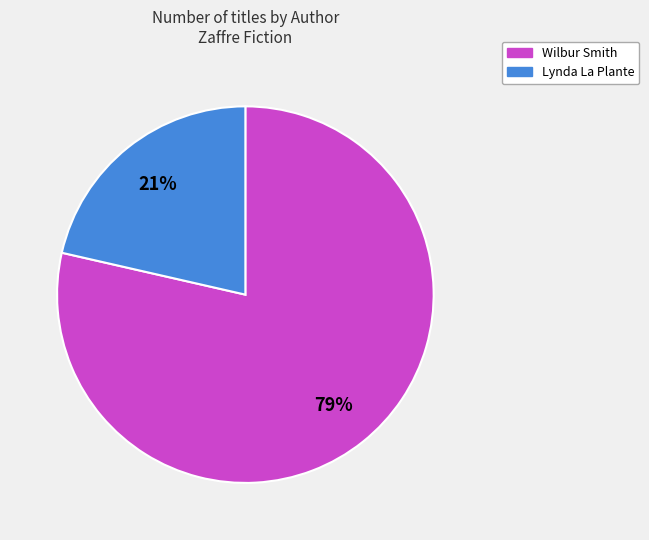

Between Lynda La Plante and Wilbur Smith, which is larger?

Wilbur Smith